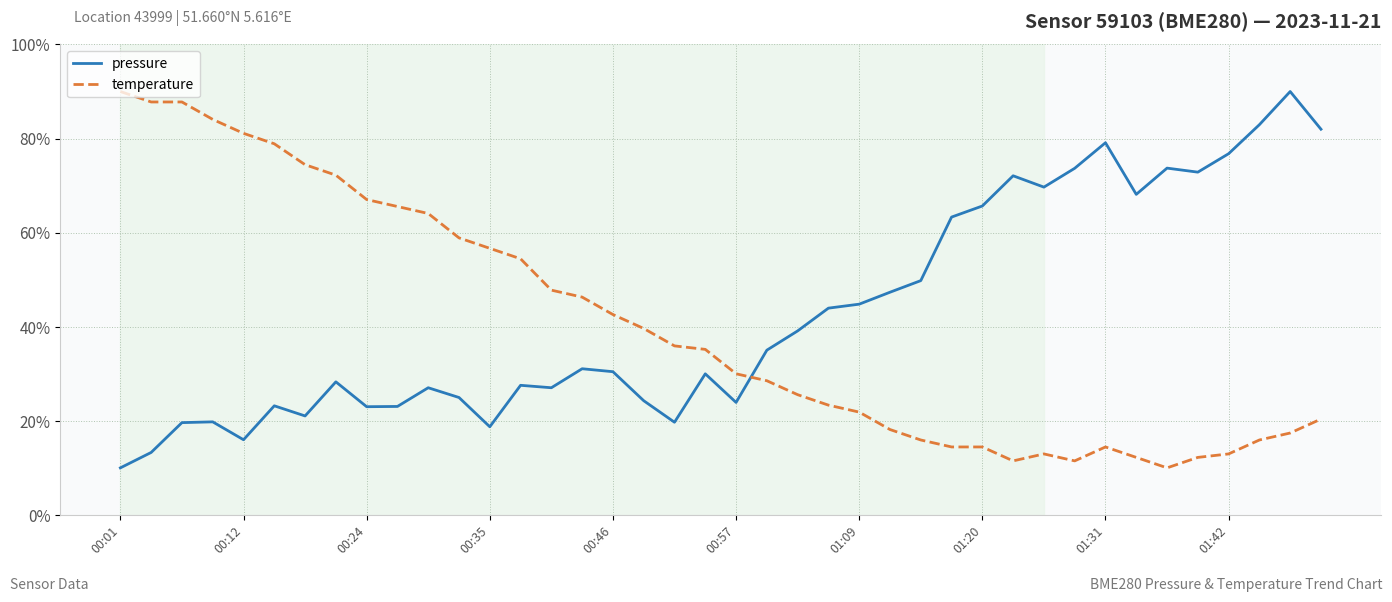

What is the sum of all temperature values?

1614.1